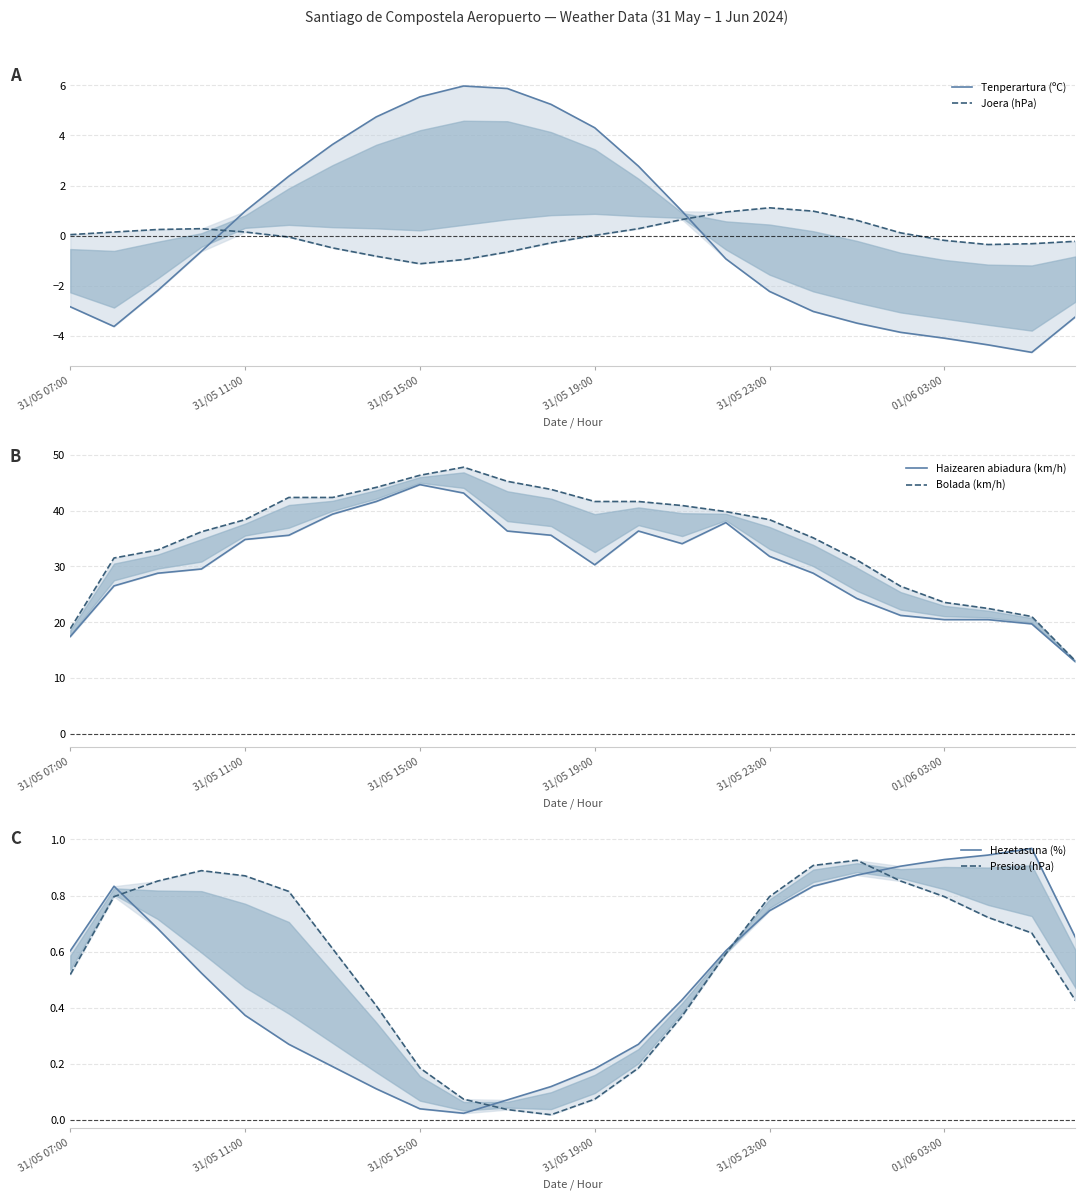

True or false: Tenperartura (ºC) and Haizearen abiadura (km/h) cross at least once.

False